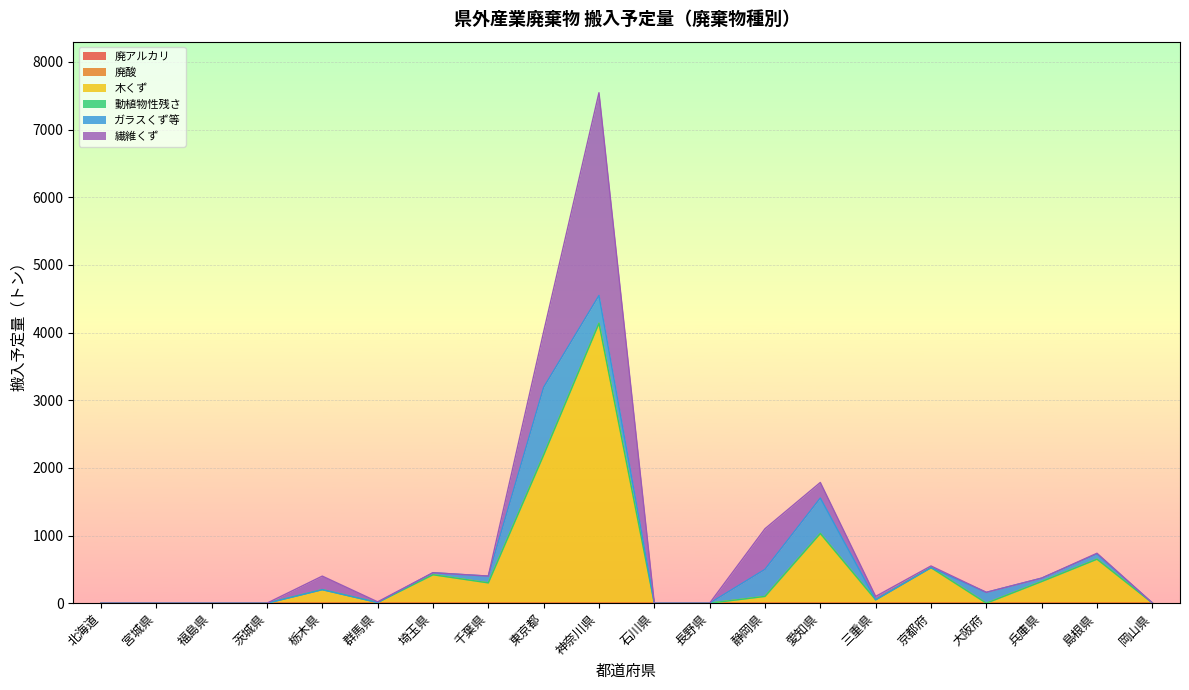

How many lines are shown in the chart?

6